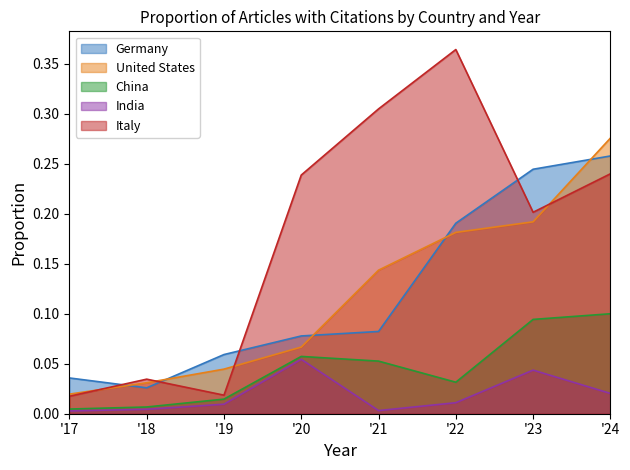

True or false: China and United States cross at least once.

False